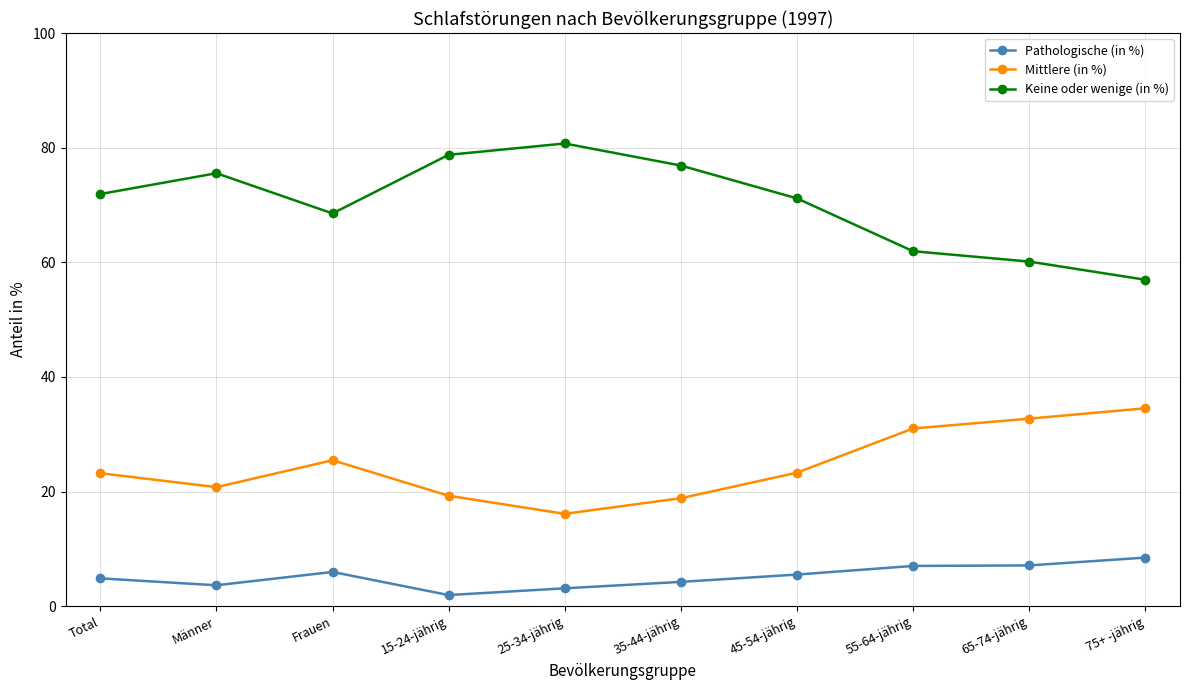

What is the difference between the second highest and minimum values in the Pathologische (in %) series?

5.2